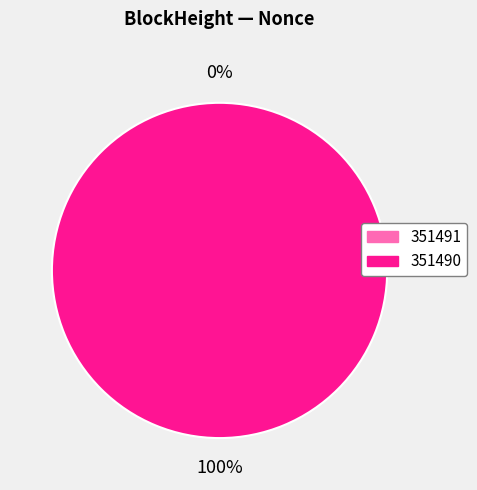

Combined, what portion of the pie is 351491 and 351490?

100.0%